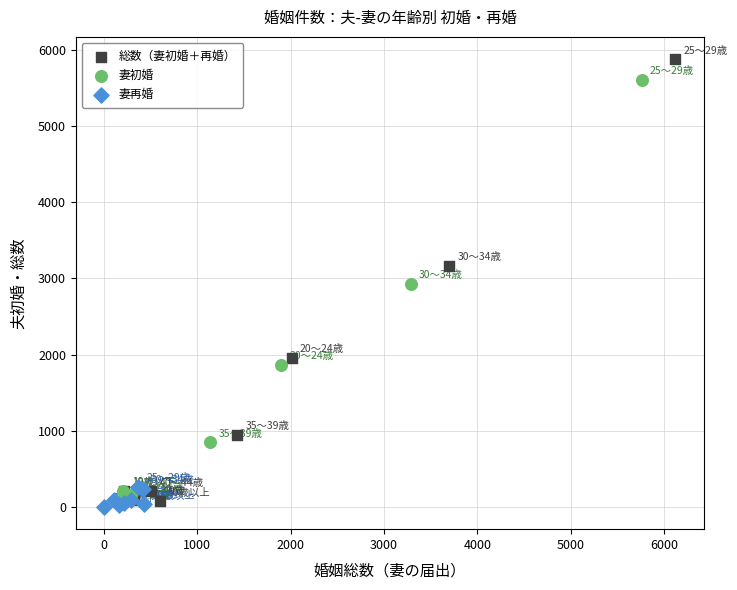

Which series reaches the maximum Y coordinate?

総数（妻初婚＋再婚）